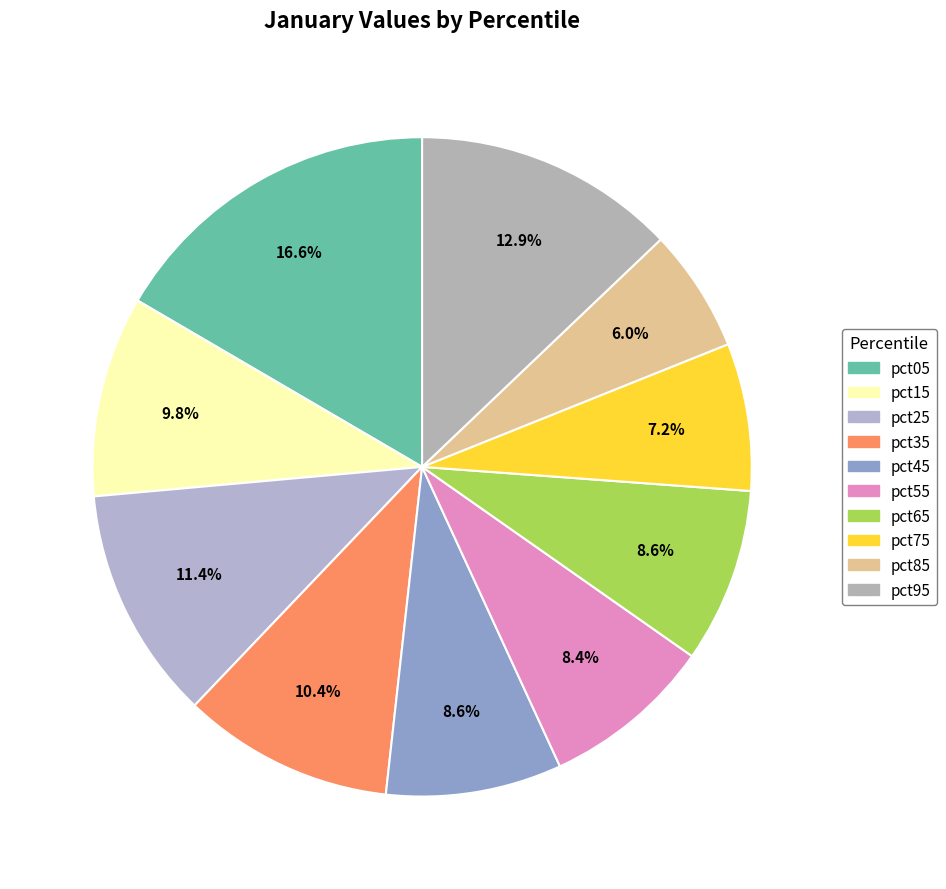

How many slices are in this pie chart?

10